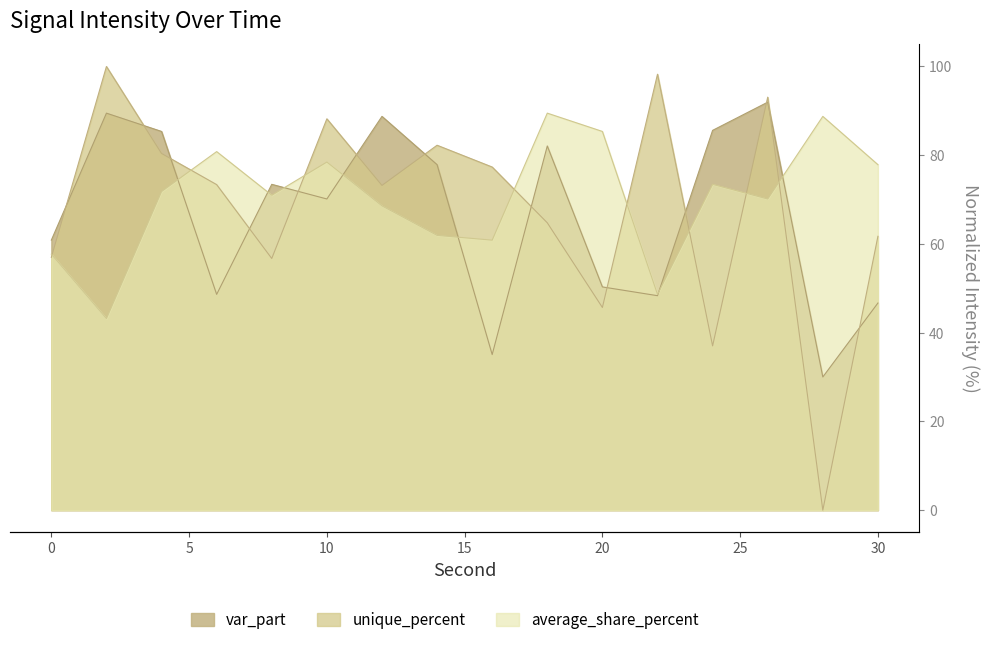

At 30, list the series in order from largest to smallest.

average_share_percent, unique_percent, var_part